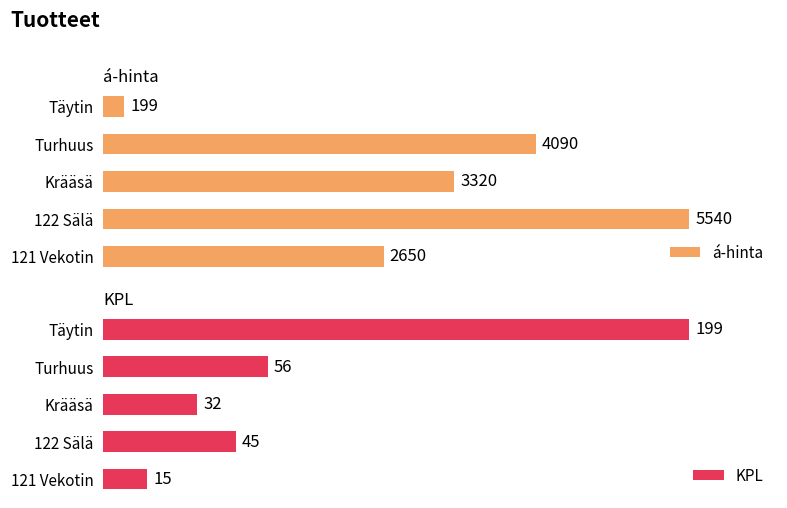

Where is á-hinta nearest to the value 2869?

121 Vekotin